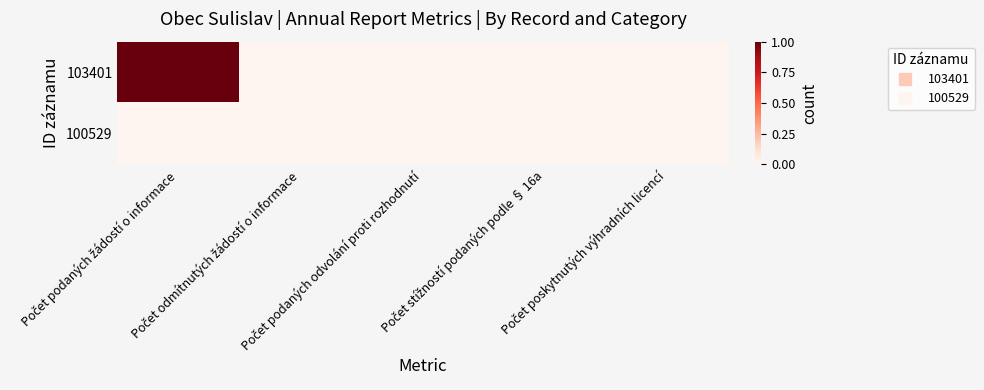

Reading left to right, transcribe all the data shown in this chart.

103401: Počet podaných žádostí o informace=1	Počet odmítnutých žádostí o informace=0	Počet podaných odvolání proti rozhodnutí=0	Počet stížností podaných podle § 16a=0	Počet poskytnutých výhradních licencí=0
100529: Počet podaných žádostí o informace=0	Počet odmítnutých žádostí o informace=0	Počet podaných odvolání proti rozhodnutí=0	Počet stížností podaných podle § 16a=0	Počet poskytnutých výhradních licencí=0